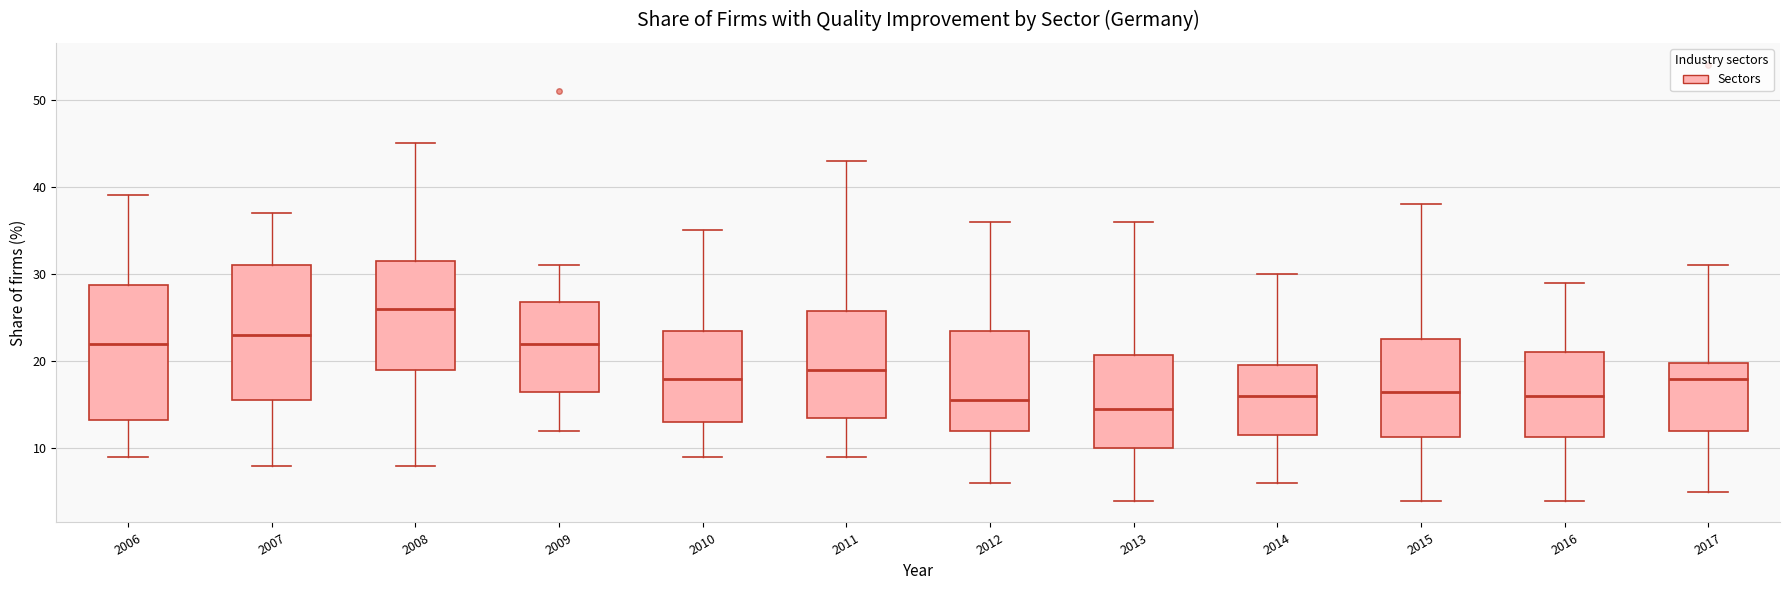

Reading left to right, read every box against the y-axis: the position of its median line, the range the box covers, and the ends of its whiskers. The values are not printed on the chart, so give them approximately, as read against the axis.

2006: median 22, box 13 to 29, whiskers 9 to 39
2007: median 23, box 16 to 31, whiskers 8 to 37
2008: median 26, box 19 to 32, whiskers 8 to 45
2009: median 22, box 17 to 27, whiskers 12 to 31
2010: median 18, box 13 to 24, whiskers 9 to 35
2011: median 19, box 14 to 26, whiskers 9 to 43
2012: median 16, box 12 to 24, whiskers 6 to 36
2013: median 15, box 10 to 21, whiskers 4 to 36
2014: median 16, box 12 to 20, whiskers 6 to 30
2015: median 17, box 11 to 23, whiskers 4 to 38
2016: median 16, box 11 to 21, whiskers 4 to 29
2017: median 18, box 12 to 20, whiskers 5 to 31